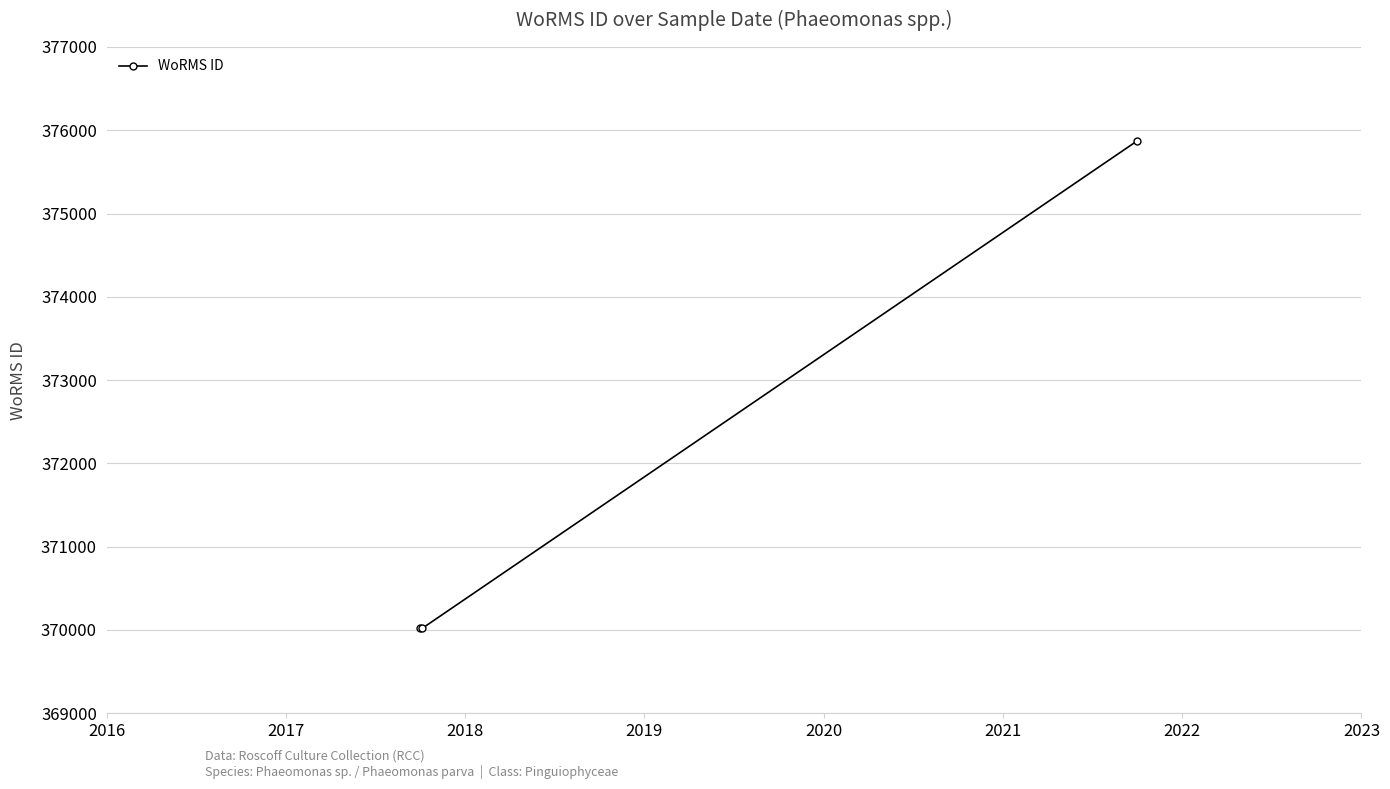

Count the values in the range 370019 to 375874.

3